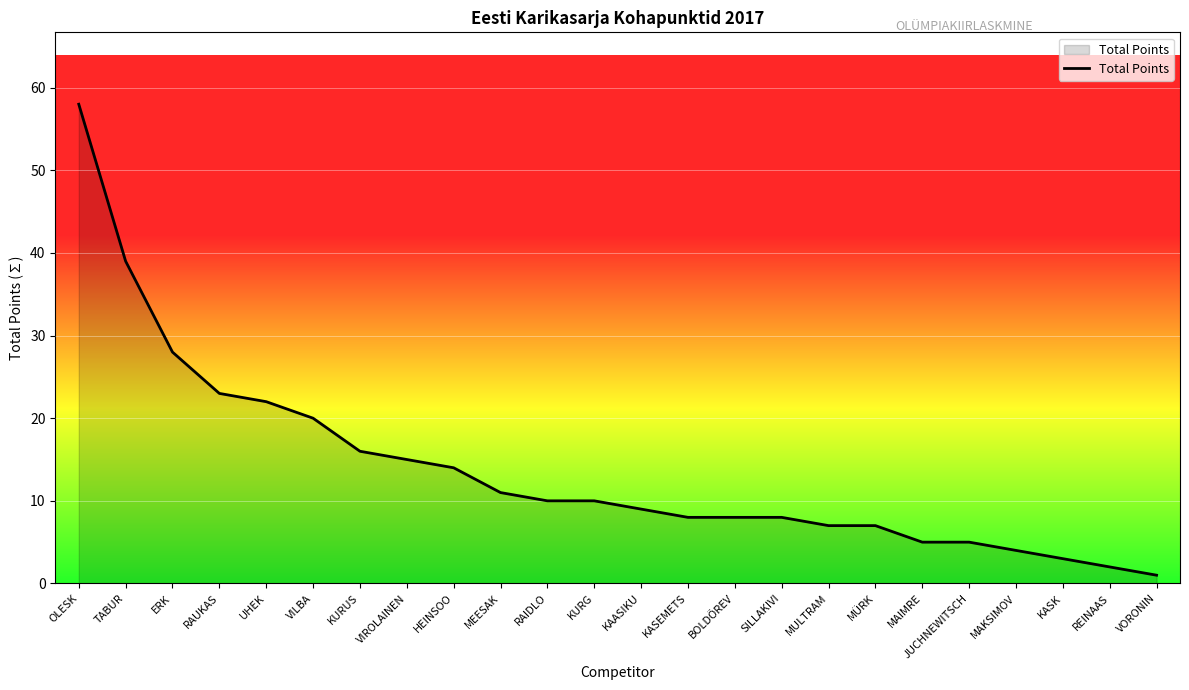

What is the sum of all values?

333